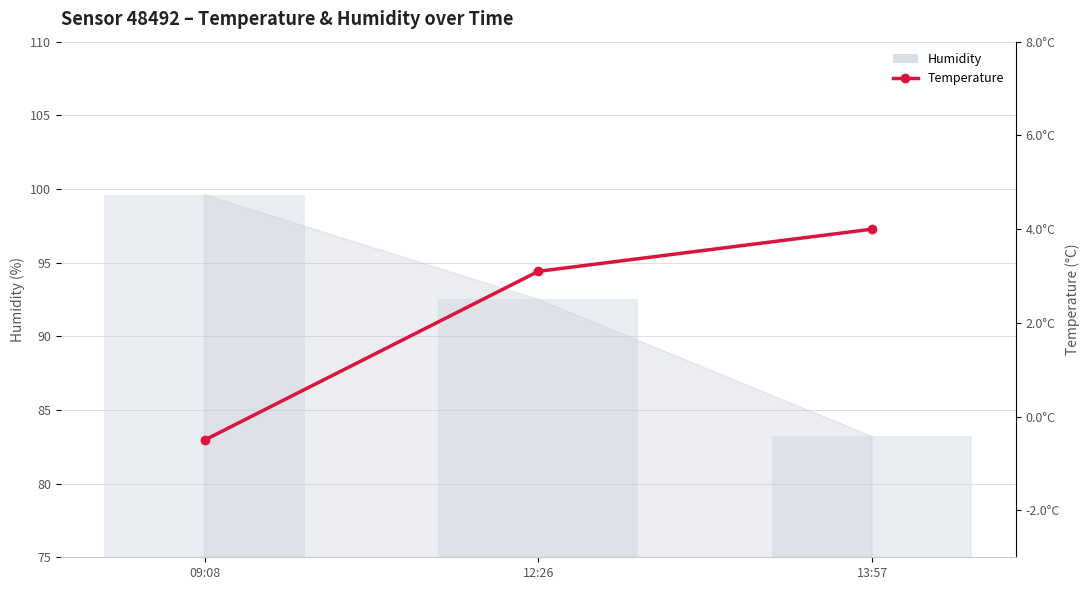

The value at 09:08 is -0.5. True or false?

True